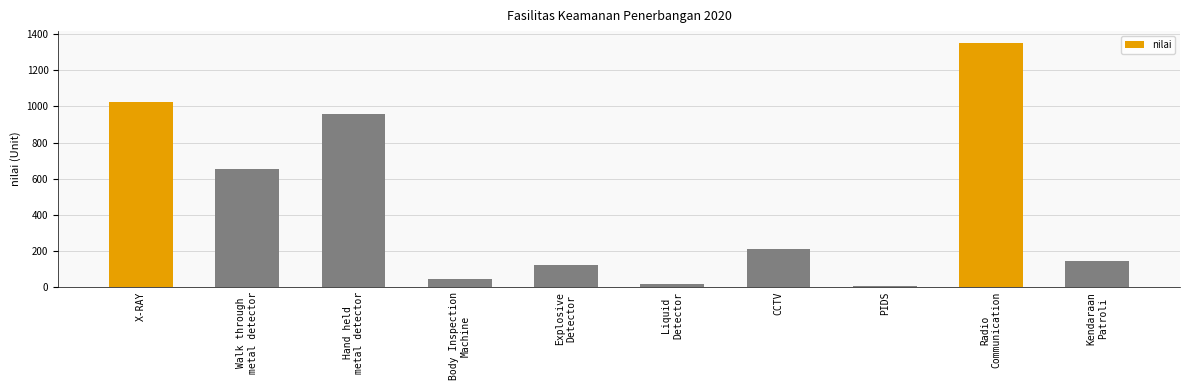

The value at CCTV is 316. True or false?

False